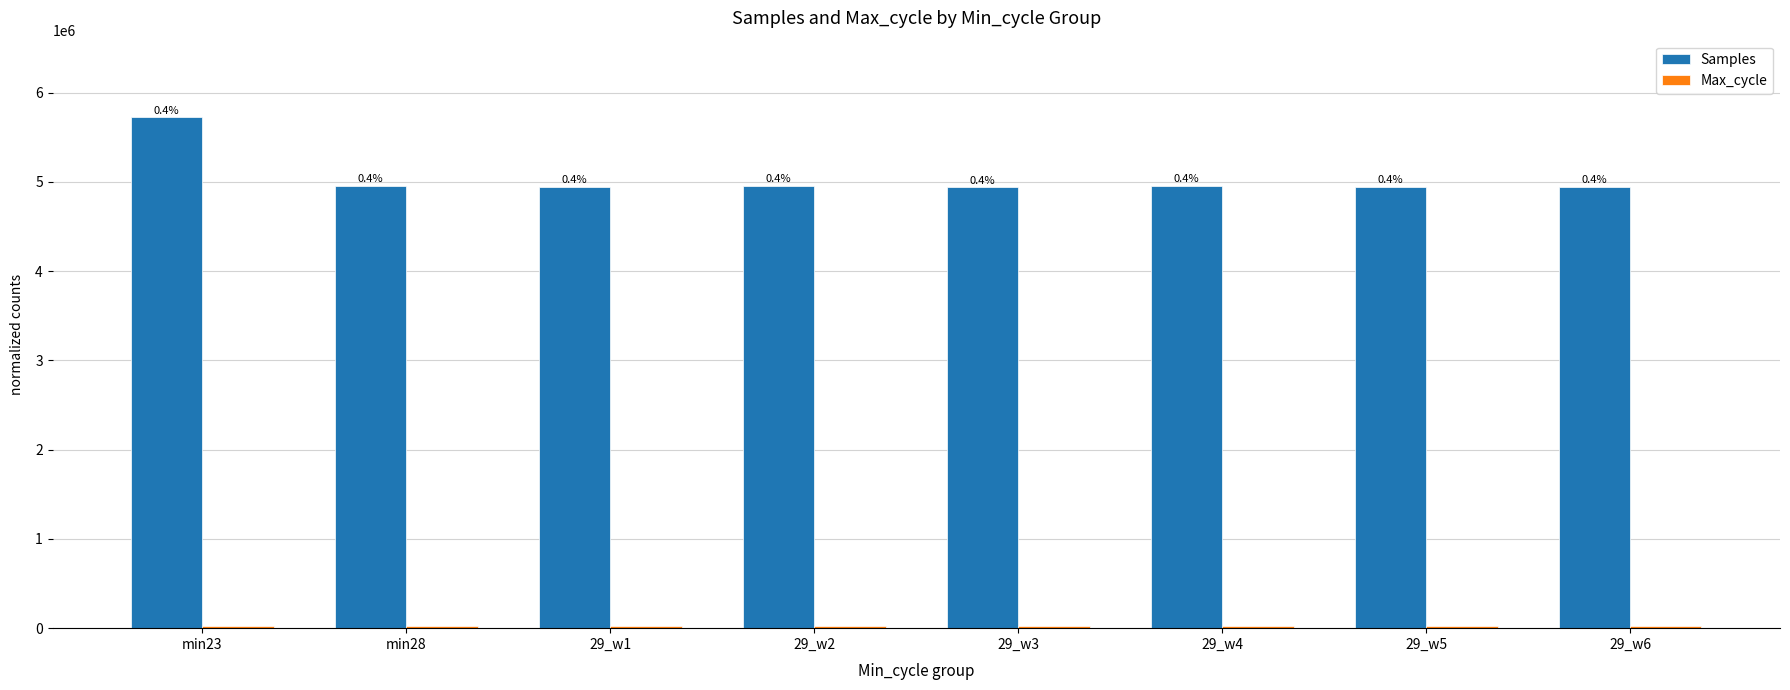

What is the lowest value of the Max_cycle series?

20225.2